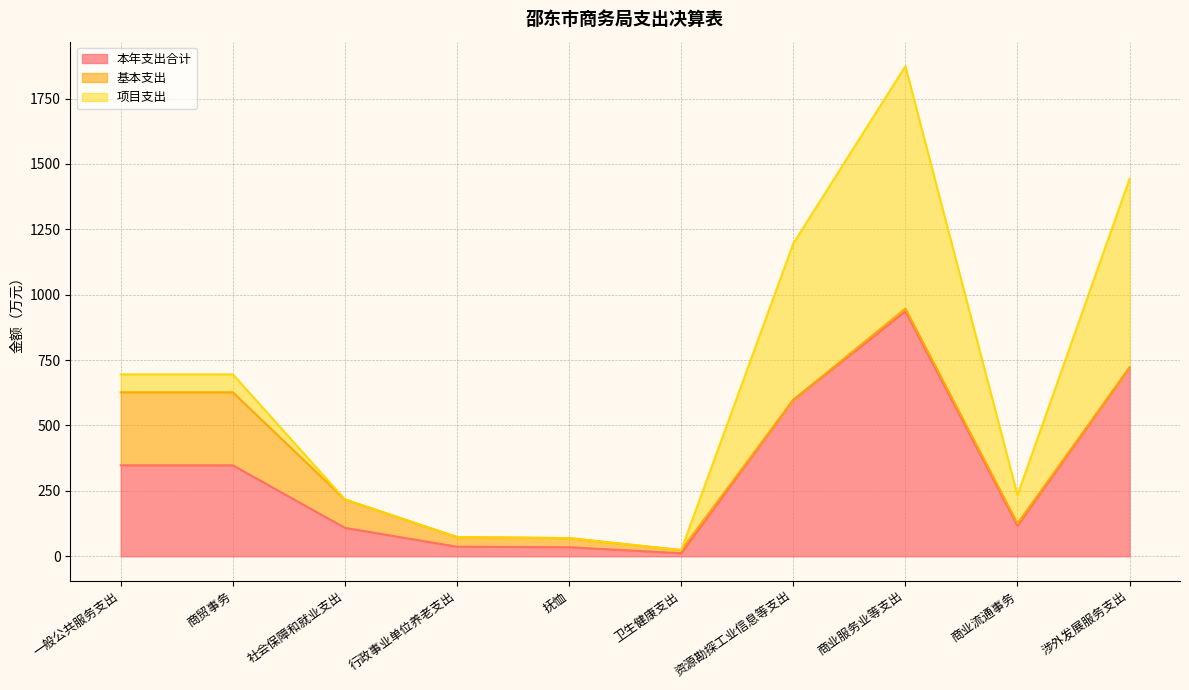

Rank the series by their maximum value, from lowest to highest.

基本支出, 项目支出, 本年支出合计